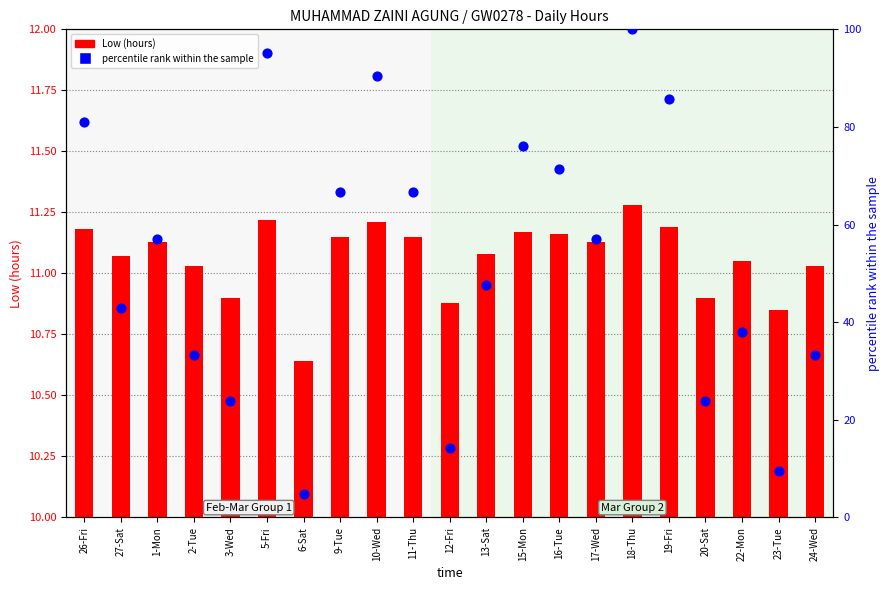

What is the total value across all series at 23-Tue?

20.4